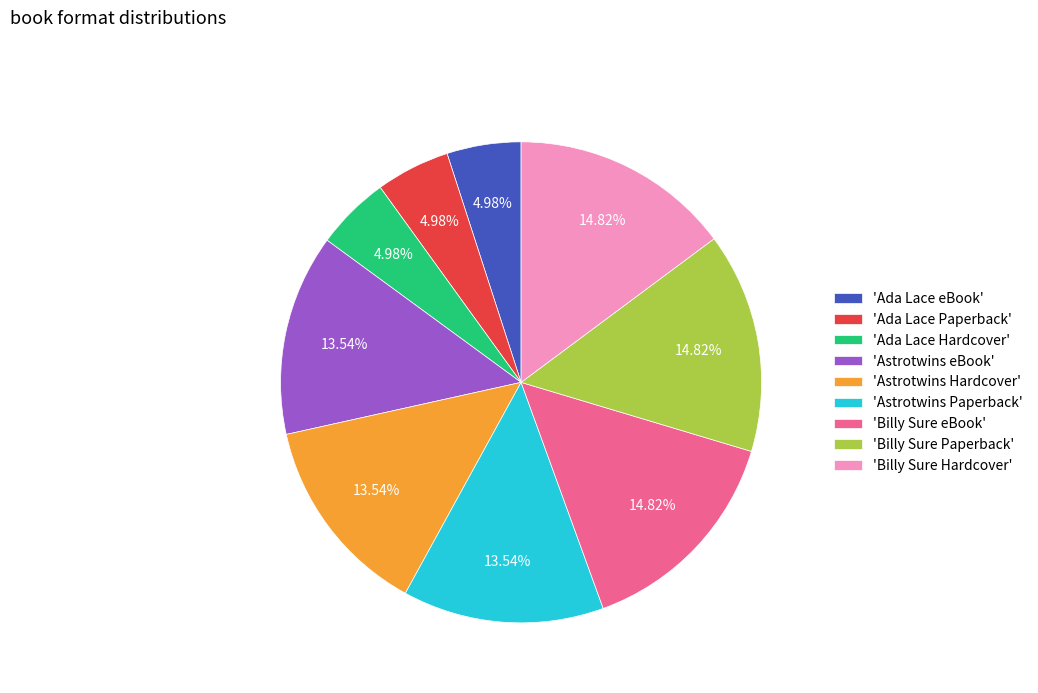

Combined, do 'Ada Lace eBook' and 'Ada Lace Hardcover' account for over 50%?

No